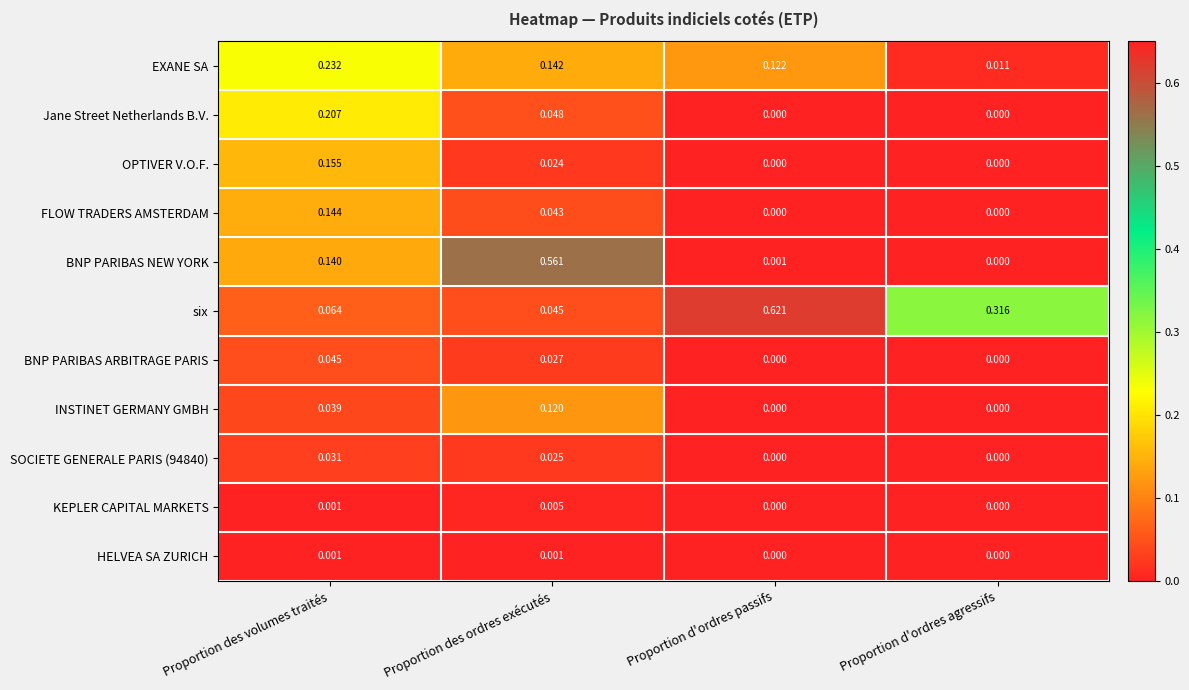

How many categories are shown in the chart?

4